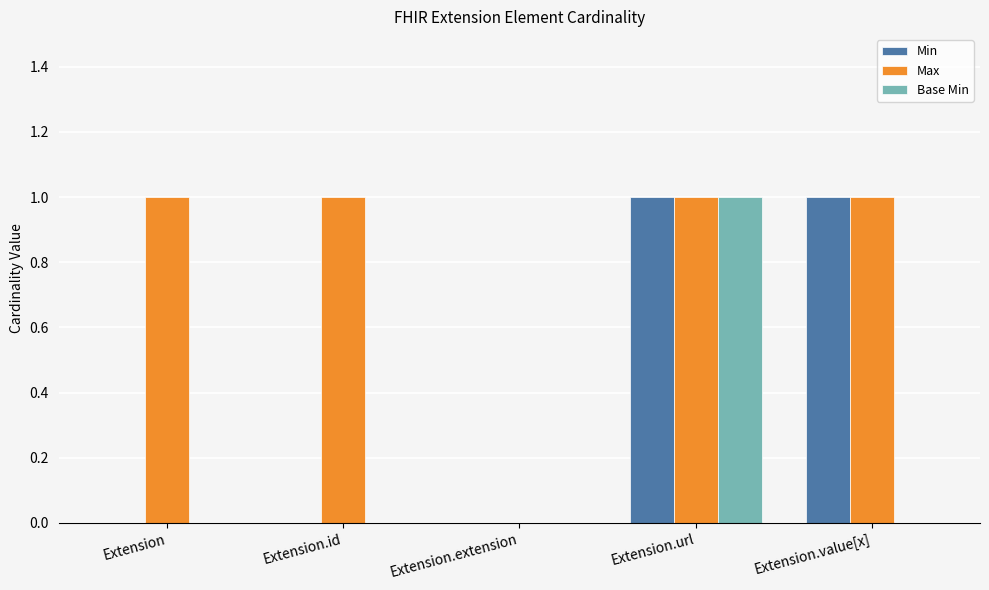

True or false: Max has a value of 1 at Extension.

True